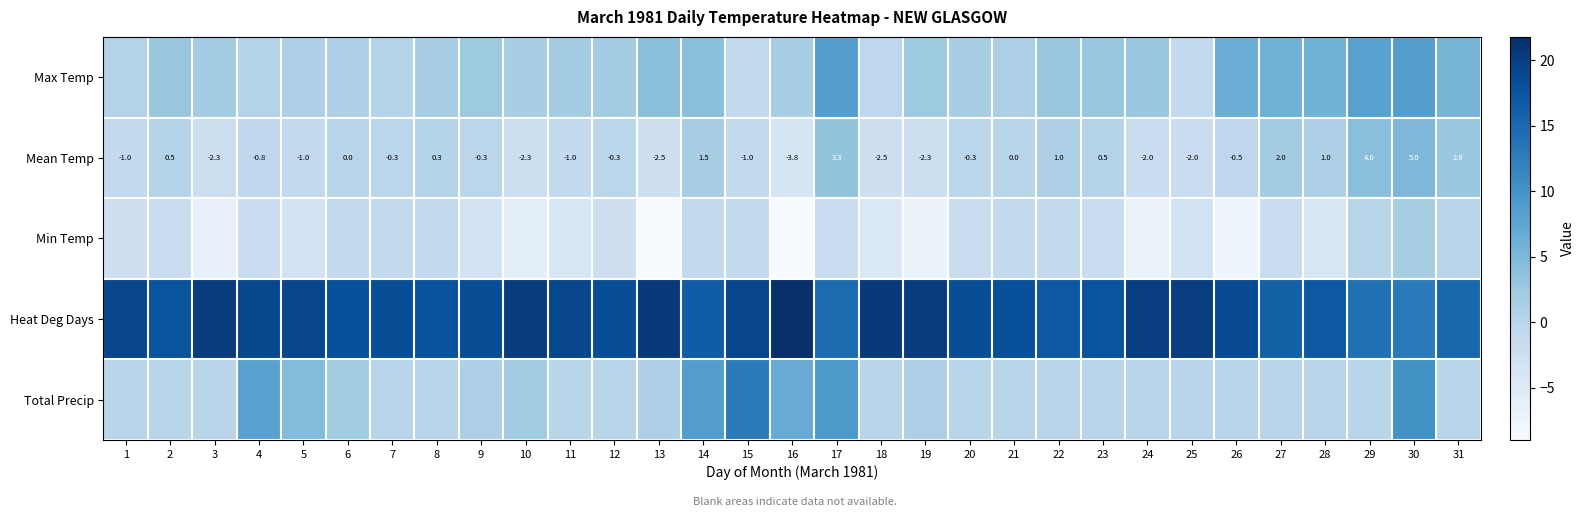

What is the difference between the Mean Temp values at 13 and 15?

1.5